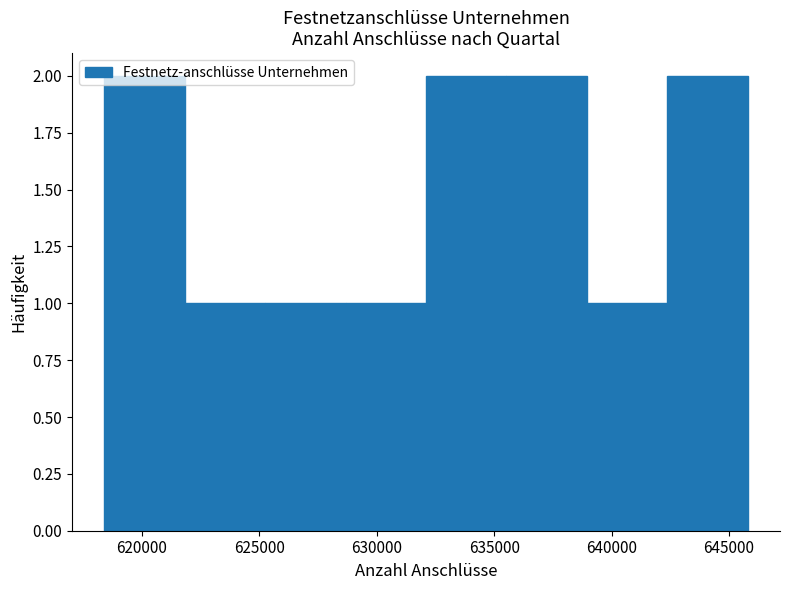

What is the height of the bar covering 642500 to 646000 on the x-axis? Neither the bar edges nor the heights are printed on the chart, so give them approximately, as read against the axes.

2